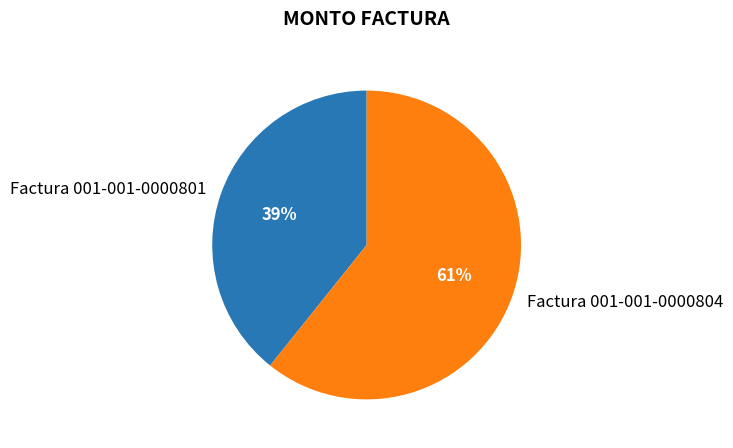

Which slice is the largest?

Factura 001-001-0000804